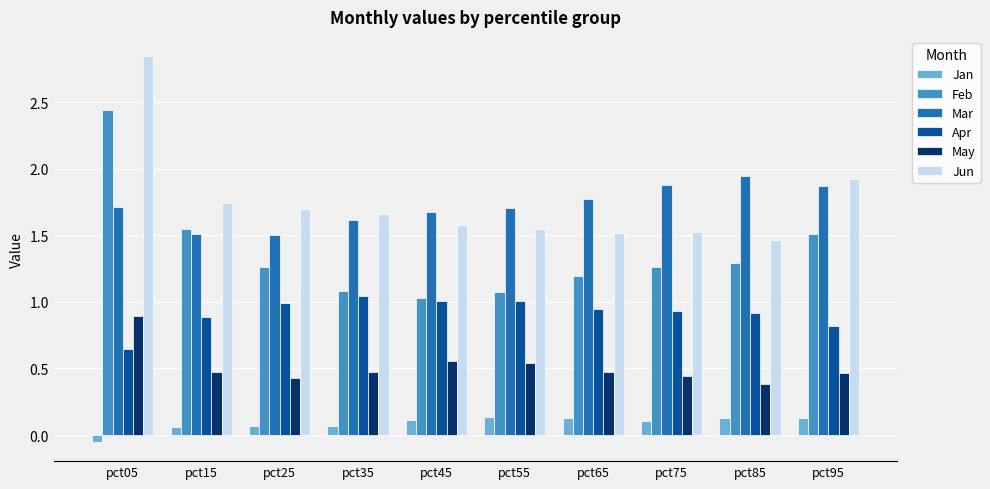

Between pct25 and pct35, which series saw the biggest shift?

Feb